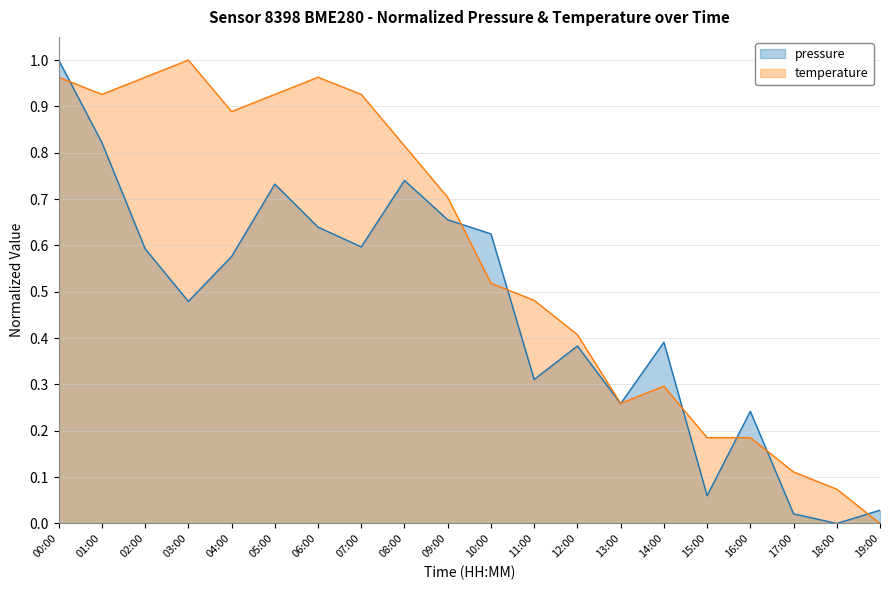

True or false: pressure has a value of 0.2 at 11:00.

False